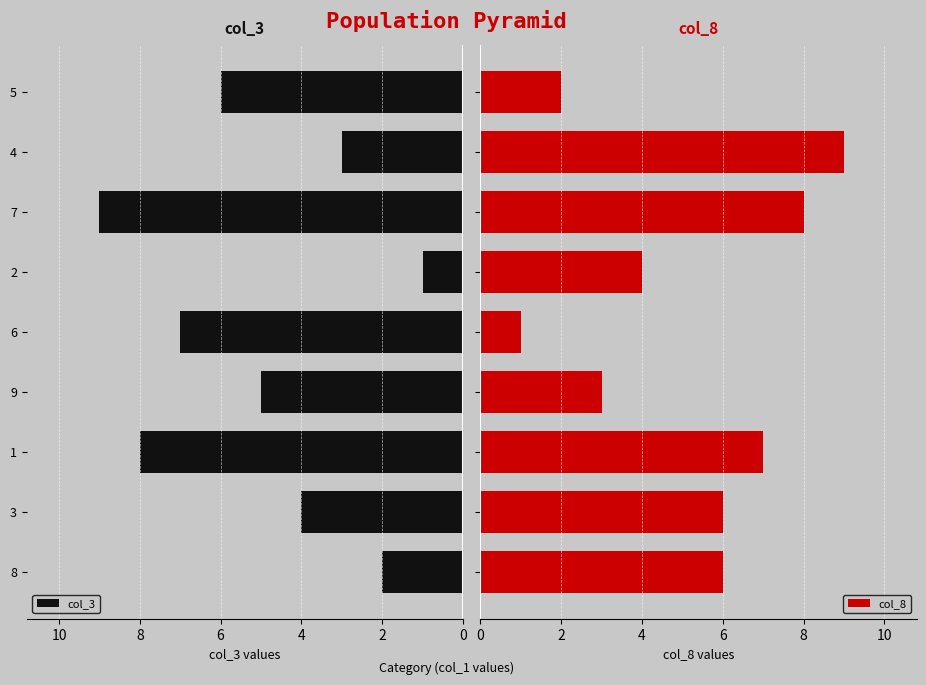

Is it true that col_3 equals 2 at 2?

False